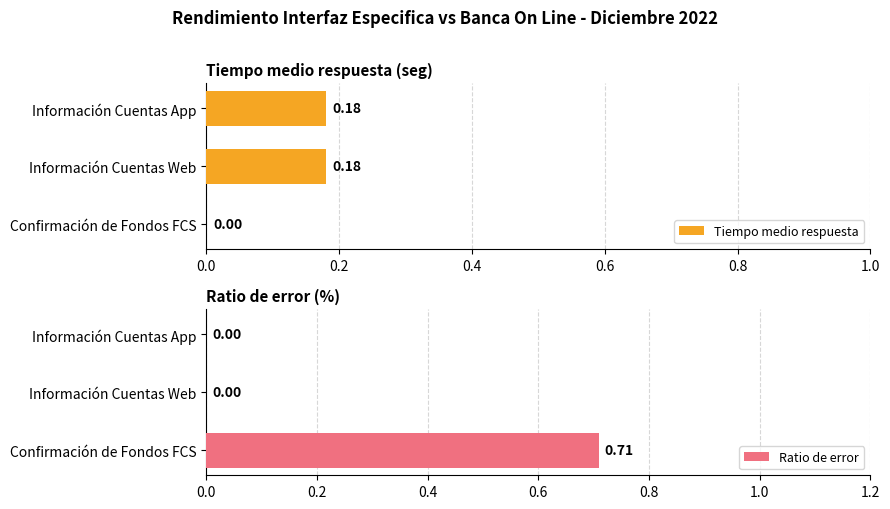

At which label is Tiempo medio respuesta closest to 0?

Confirmación de Fondos FCS